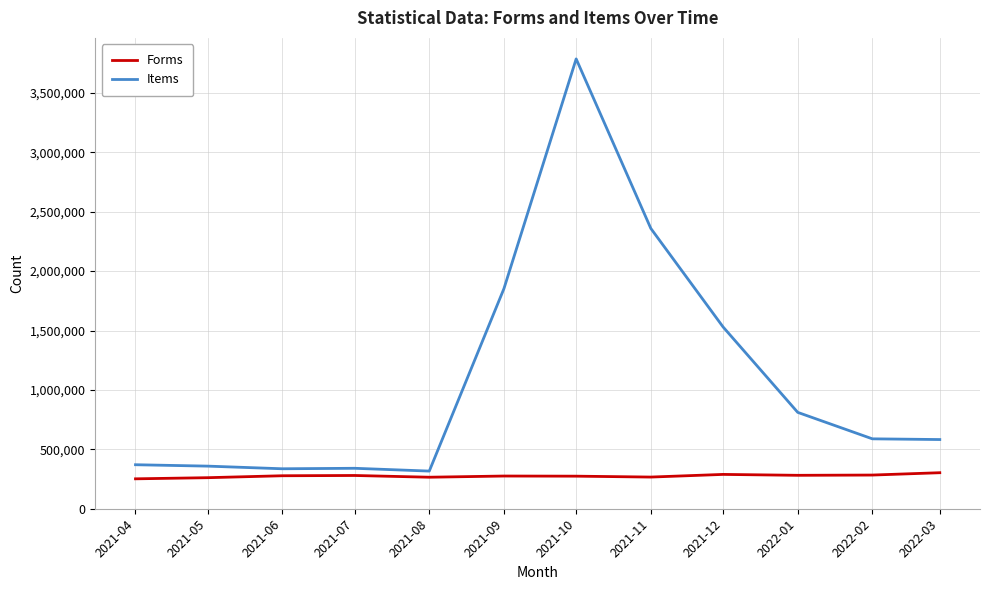

Is this an area chart (filled region under the line)?

No